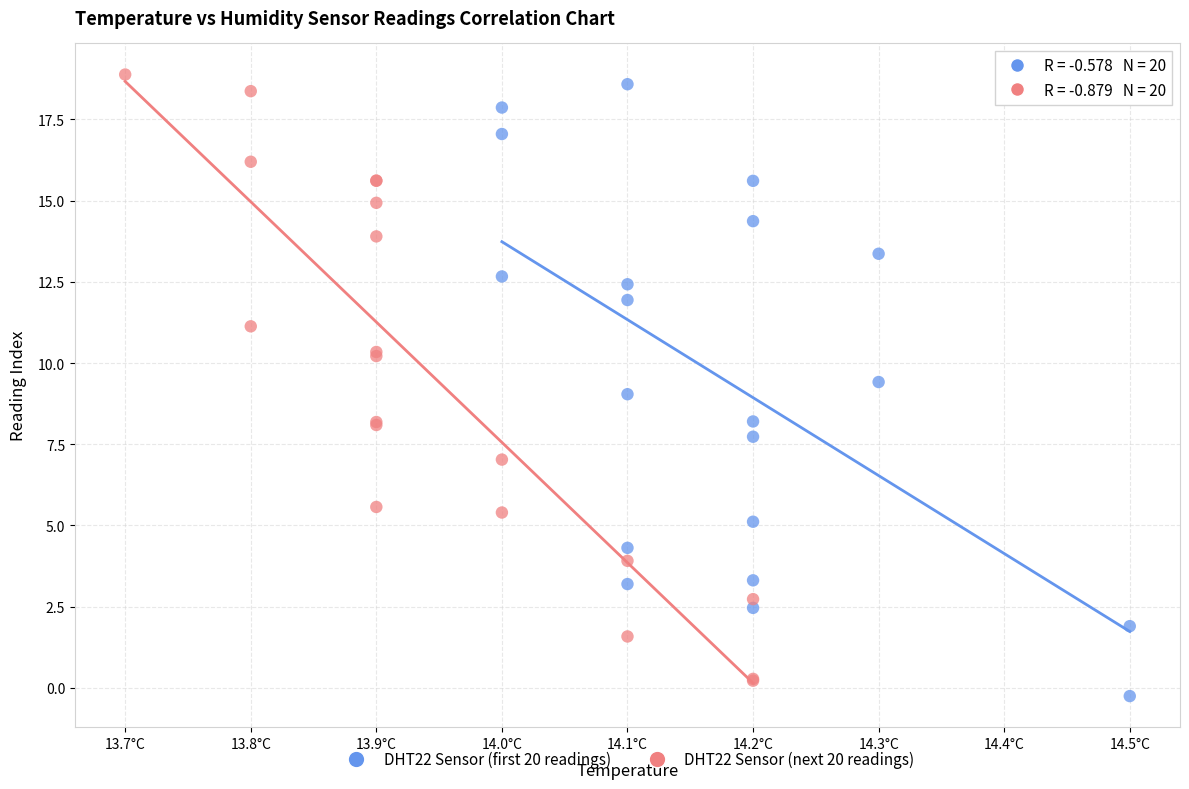

What are all the series names shown in the legend?

DHT22 Sensor (first 20 readings), DHT22 Sensor (next 20 readings)